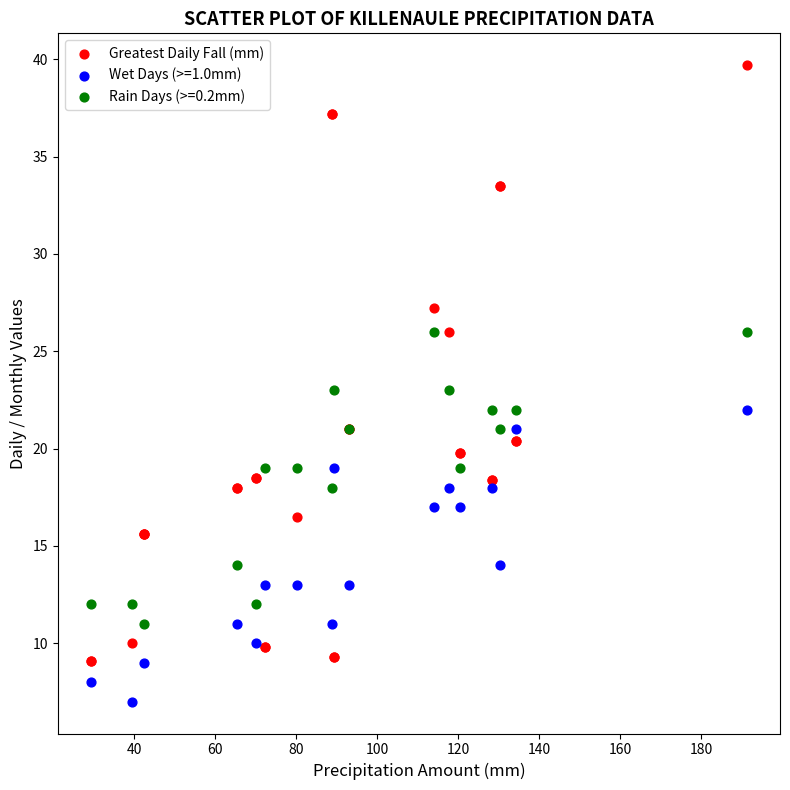

Which series reaches the minimum Y coordinate?

Wet Days (>=1.0mm)